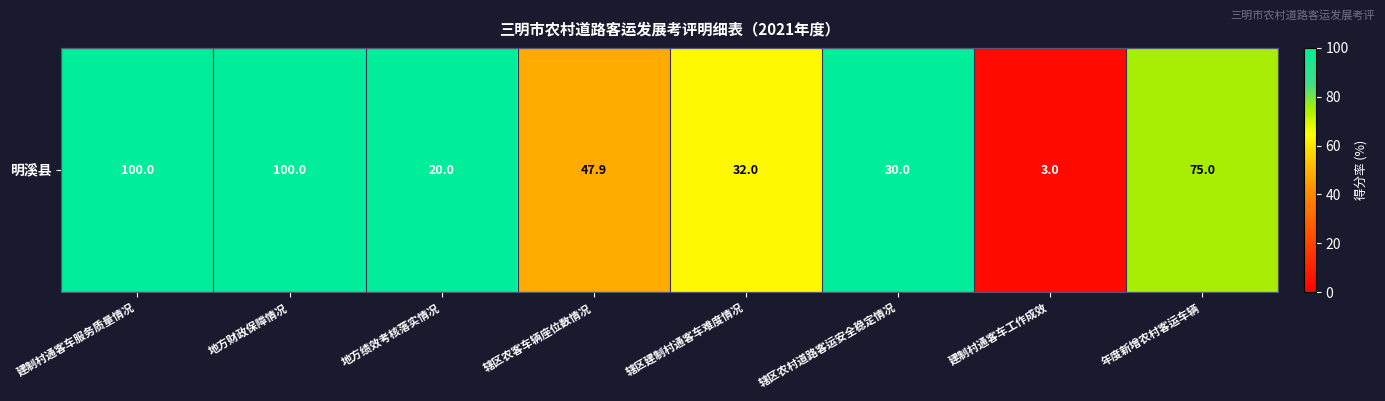

Reading left to right, list all the values displayed in this chart.

100.0	100.0	100.0	47.9	64.0	100.0	3.0	75.0